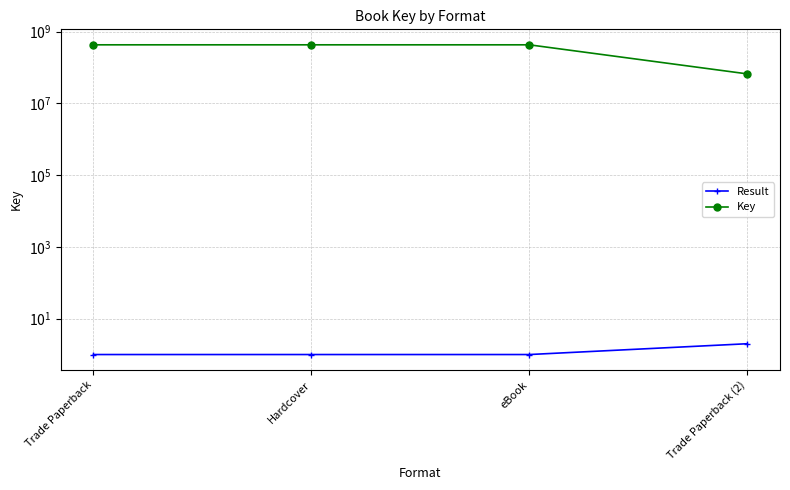

List the labels in order of Result value, largest first.

Trade Paperback (2), Trade Paperback, Hardcover, eBook